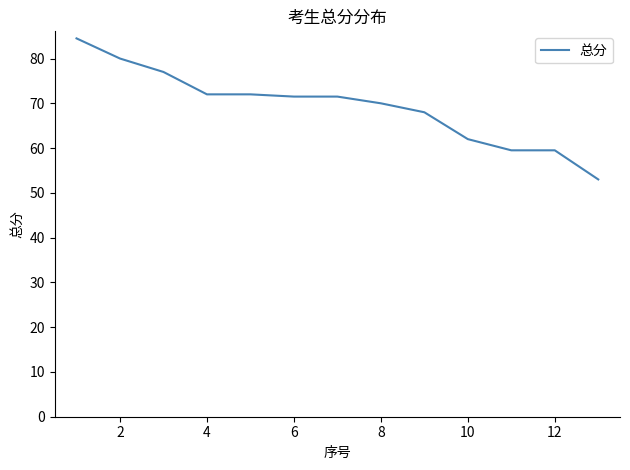

Does the chart display data point markers on the line(s)?

No